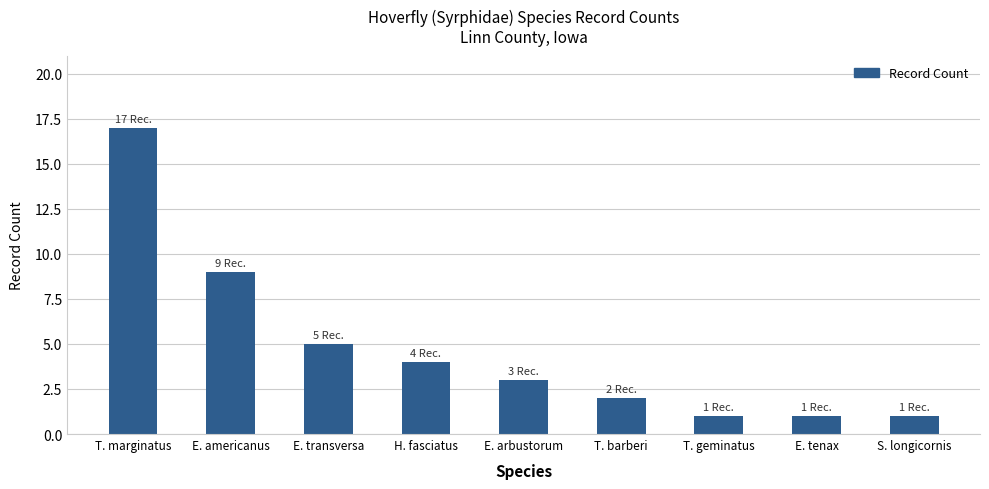

What position from the right is S. longicornis?

1